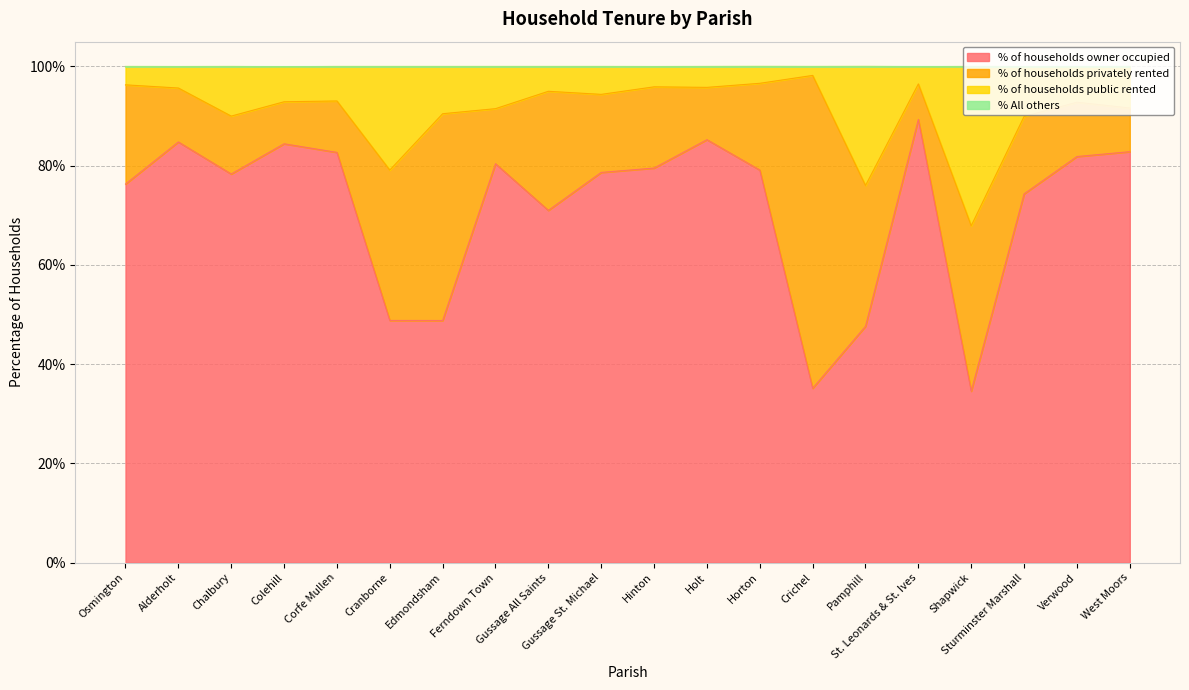

Rank the categories by % of households owner occupied value from highest to lowest.

St. Leonards & St. Ives, Holt, Alderholt, Colehill, West Moors, Corfe Mullen, Verwood, Ferndown Town, Hinton, Horton, Gussage St. Michael, Chalbury, Osmington, Sturminster Marshall, Gussage All Saints, Cranborne, Edmondsham, Pamphill, Crichel, Shapwick